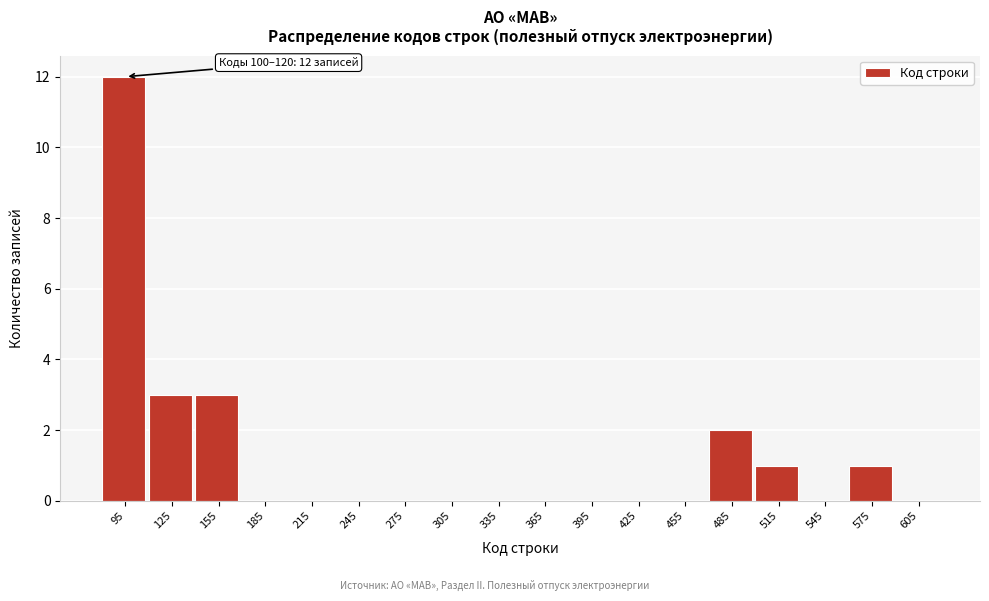

Reading right to left, extract all data points from this chart.

605=0	575=1	545=0	515=1	485=2	455=0	425=0	395=0	365=0	335=0	305=0	275=0	245=0	215=0	185=0	155=3	125=3	95=12